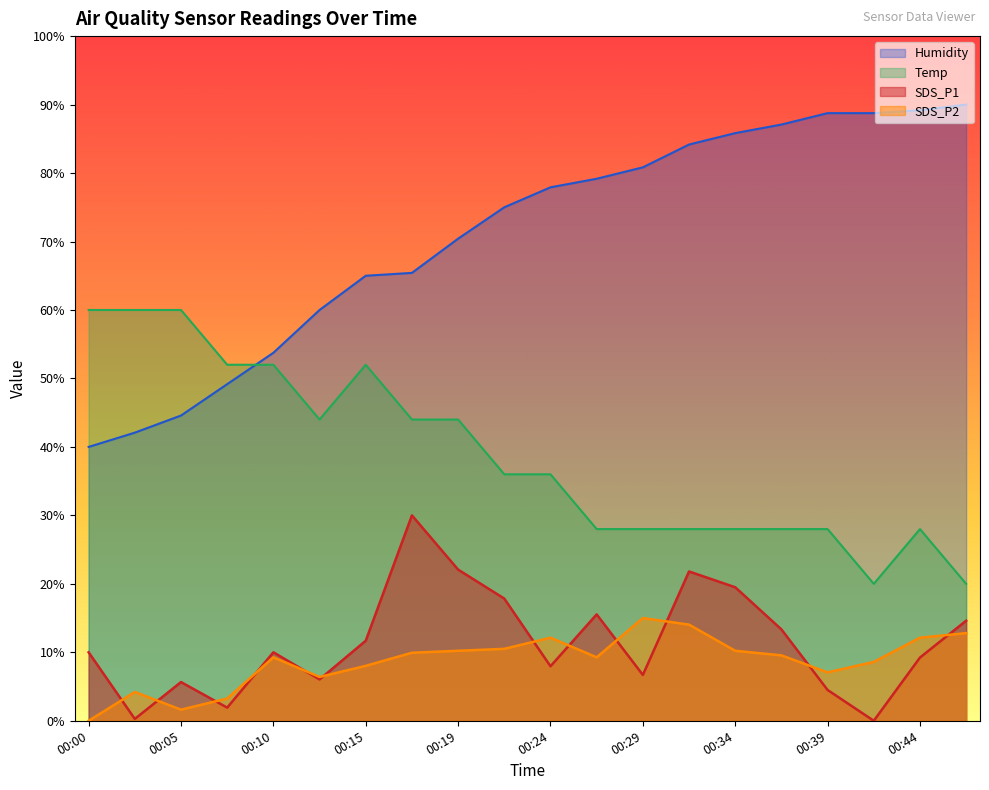

Count the number of data series in this chart.

4